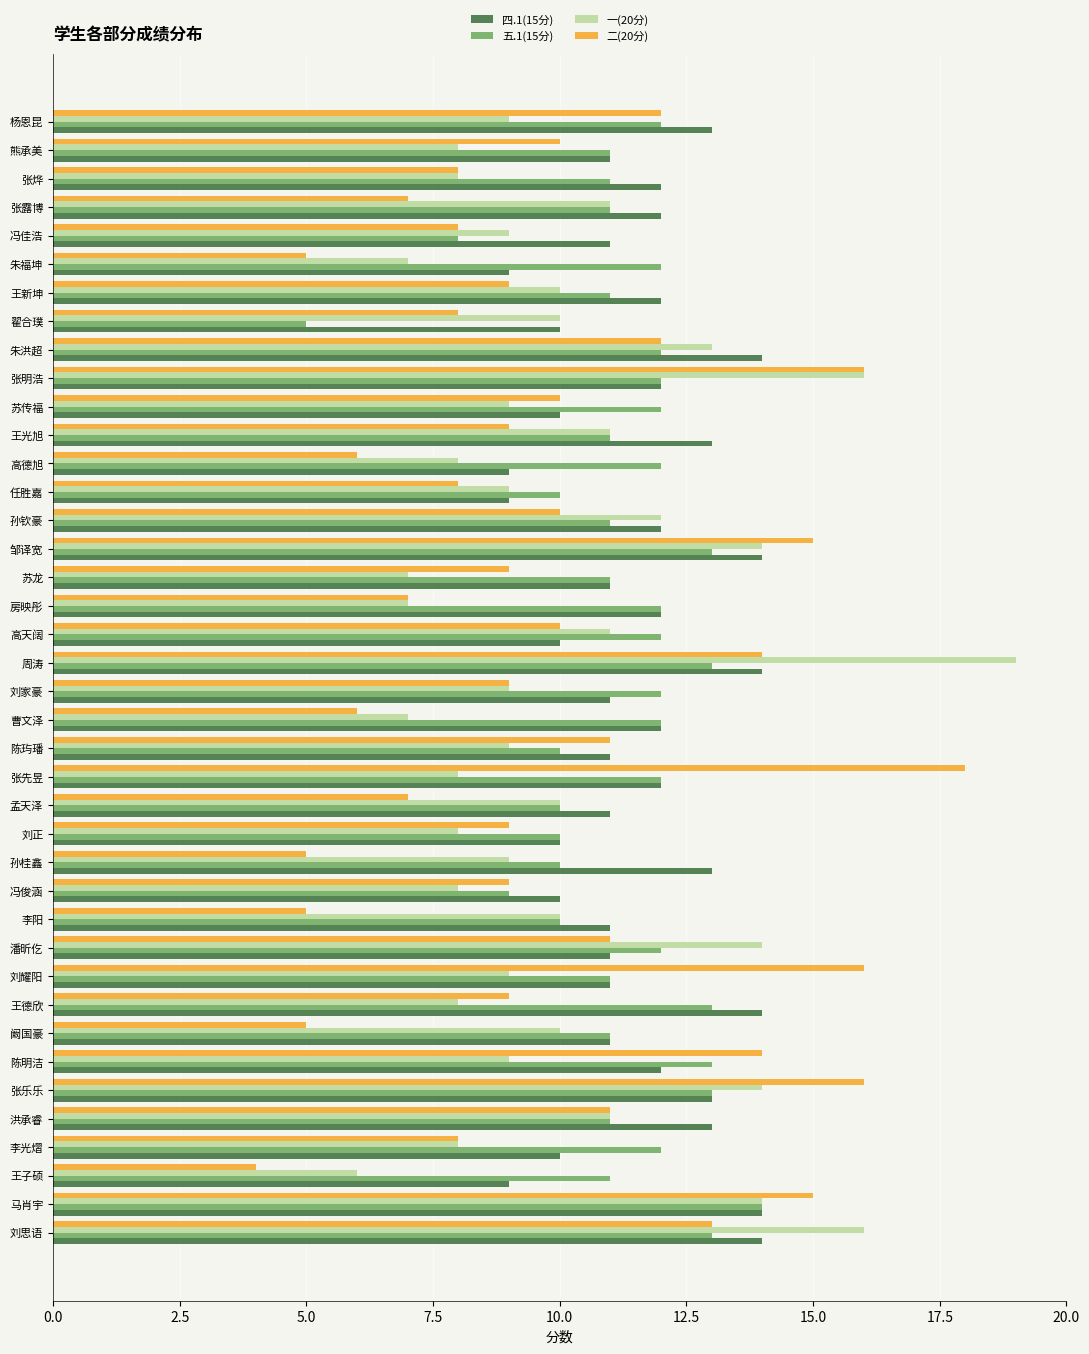

List the series in order of their overall mean, highest first.

四.1(15分), 五.1(15分), 一(20分), 二(20分)